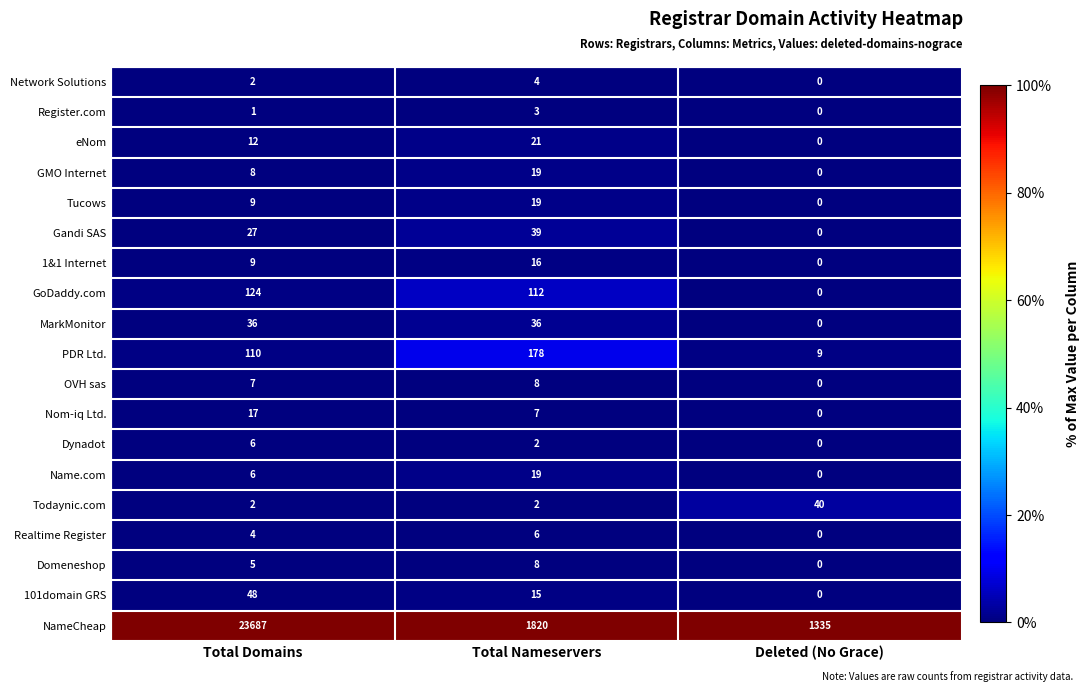

True or false: Nom-iq Ltd. has a value of 0 at Deleted (No Grace).

True